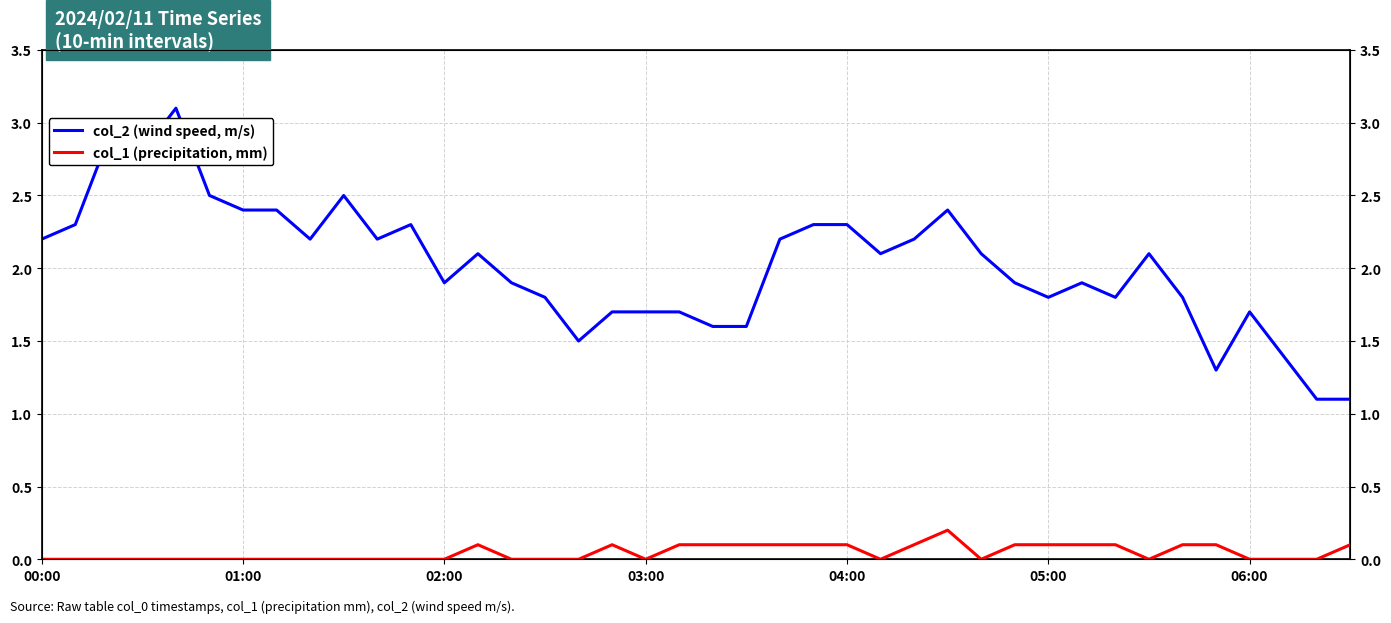

True or false: col_2 (wind speed, m/s) has more than 2 interior local peaks.

True